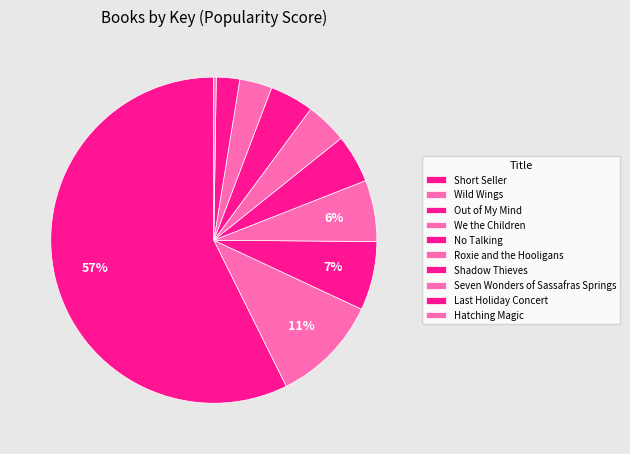

How many slices are in this pie chart?

10